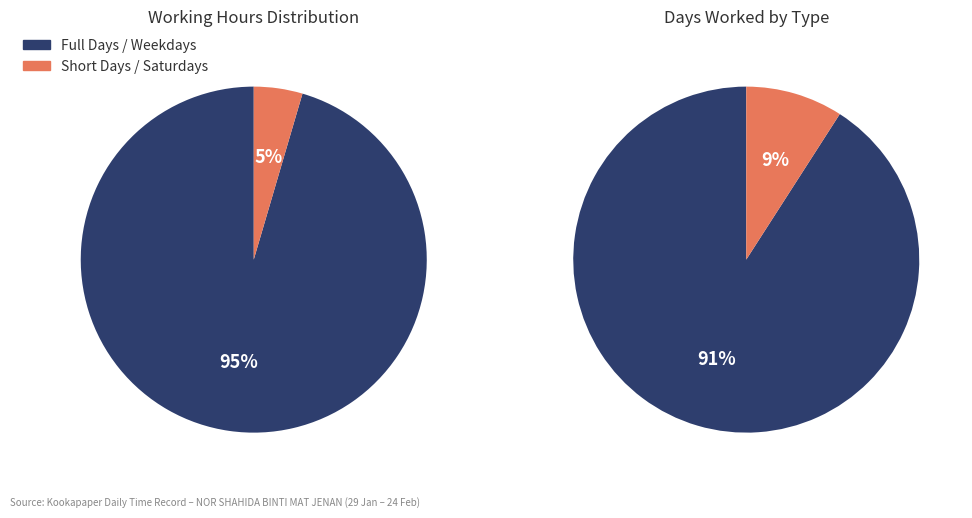

Is the sum of 22 and 6 greater than half?

No